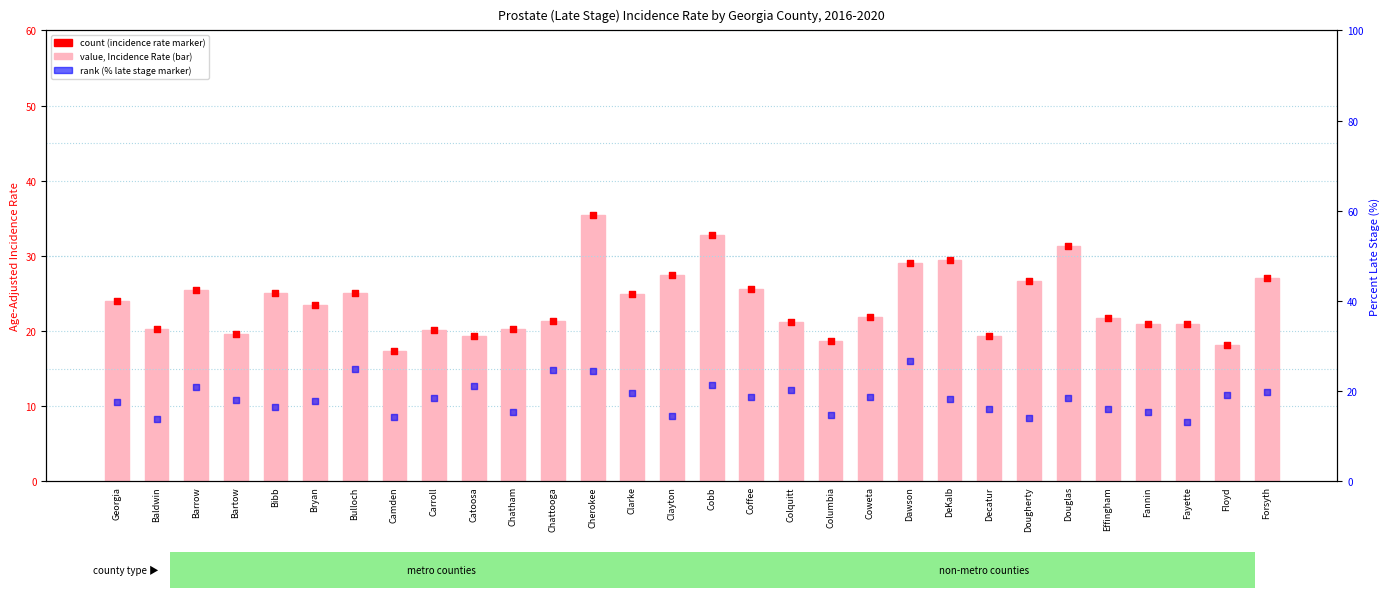

Which series has the widest spread of Y values?

value, Incidence Rate